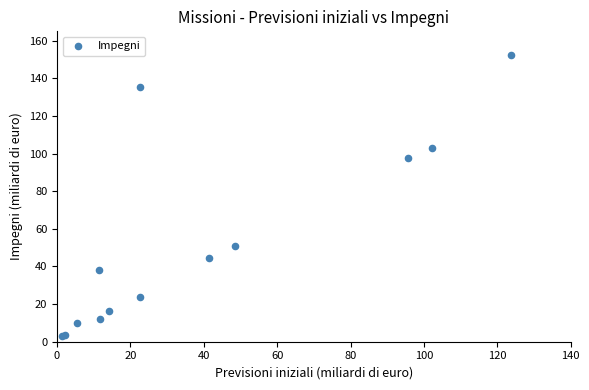

What Y value in the scatter plot is closest to 77?

97.4